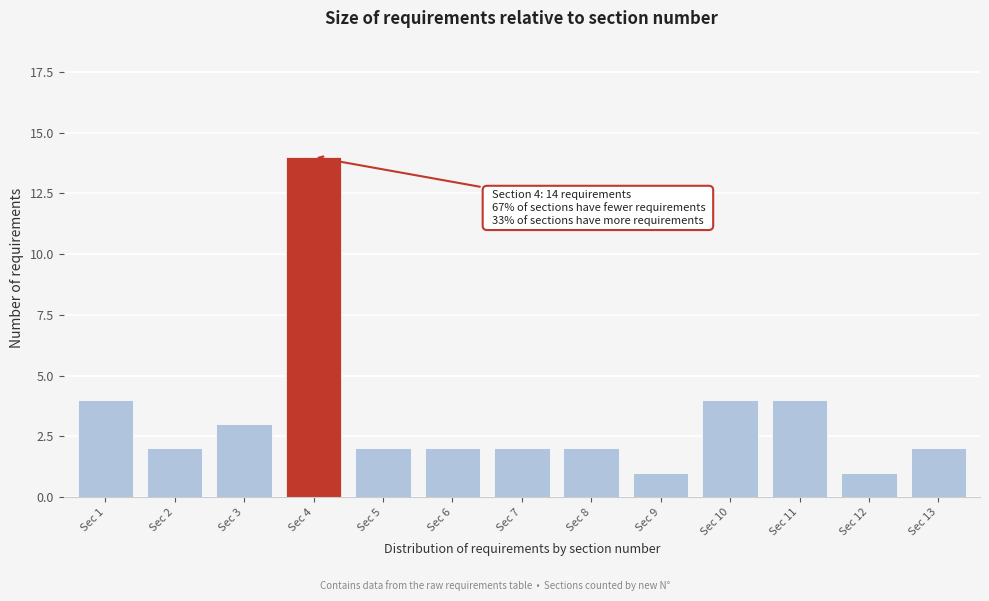

Reading right to left, transcribe all the data shown in this chart.

2	1	4	4	1	2	2	2	2	14	3	2	4